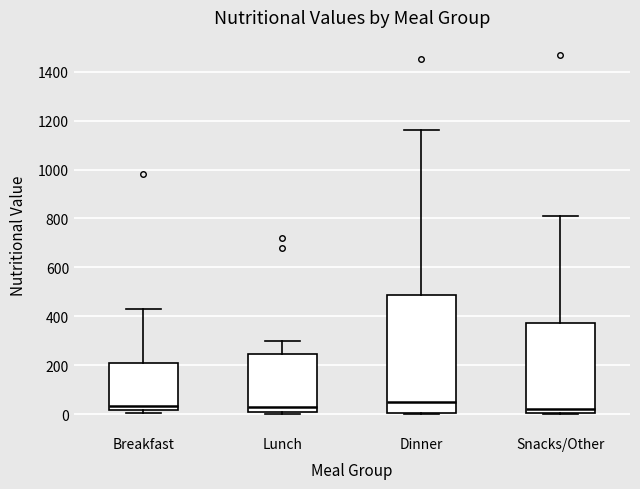

Reading left to right, transcribe this box plot: for each box, give where its median line is, the range the box spans, and where its two whiskers end, as read against the y-axis. The values are not printed on the chart, so give them approximately, as read against the axis.

Breakfast: median 40, box 20 to 200, whiskers 0 to 440
Lunch: median 40, box 0 to 240, whiskers 0 to 300
Dinner: median 60, box 0 to 480, whiskers 0 to 1160
Snacks/Other: median 20, box 0 to 380, whiskers 0 to 820